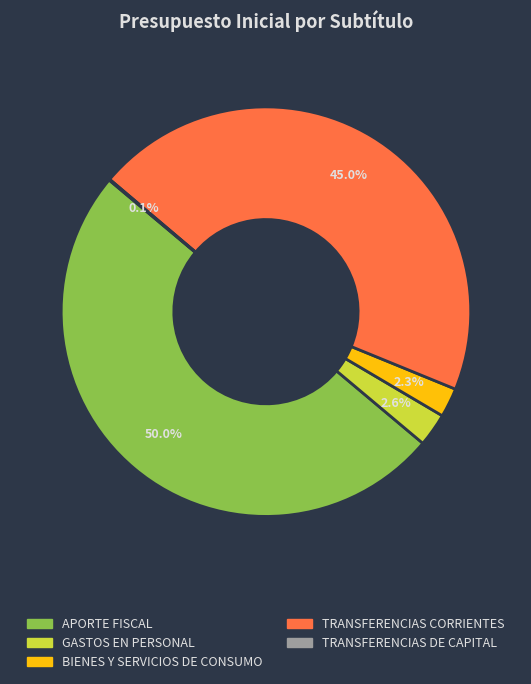

What is the largest slice in the pie chart?

APORTE FISCAL